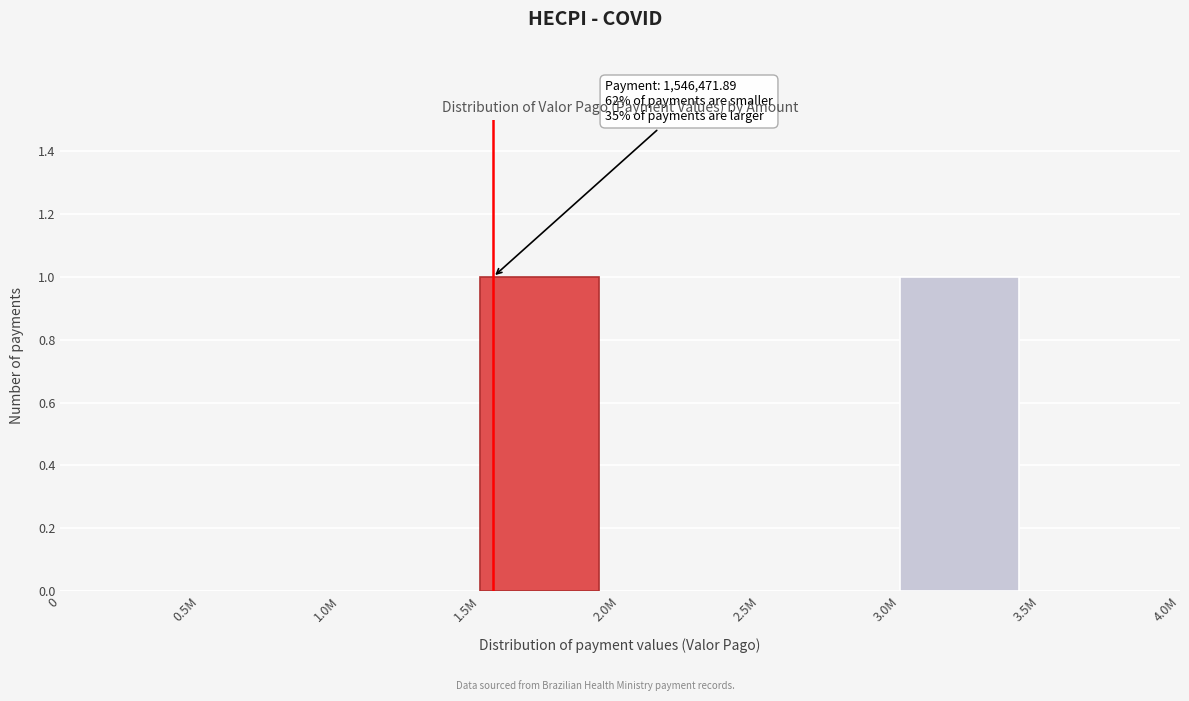

Reading left to right, list all the values displayed in this chart.

0=0	0.5M=0	1.0M=0	1.5M=1	2.0M=0	2.5M=0	3.0M=1	3.5M=0